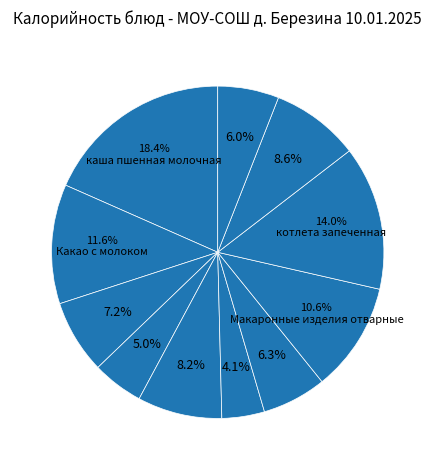

To the nearest percent, what is the difference between the largest and smallest slice percentages?

14%